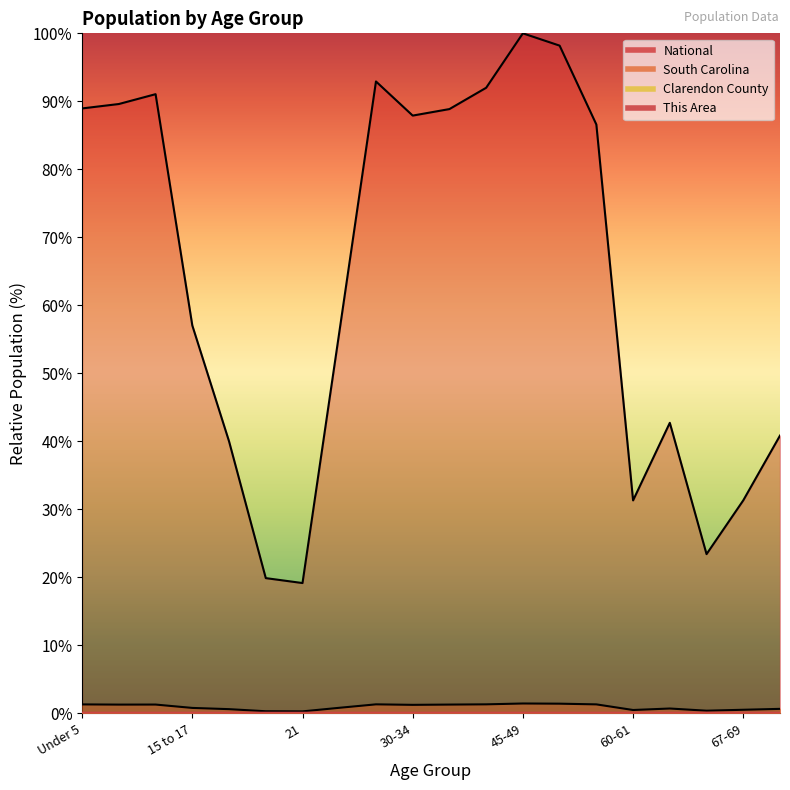

At which category does National reach its first local peak?

10 to 14